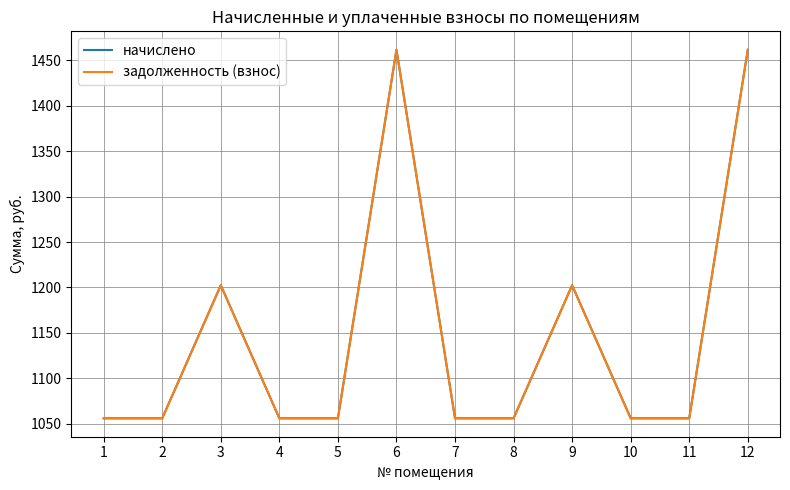

What is the maximum value shown in the chart?

1461.6